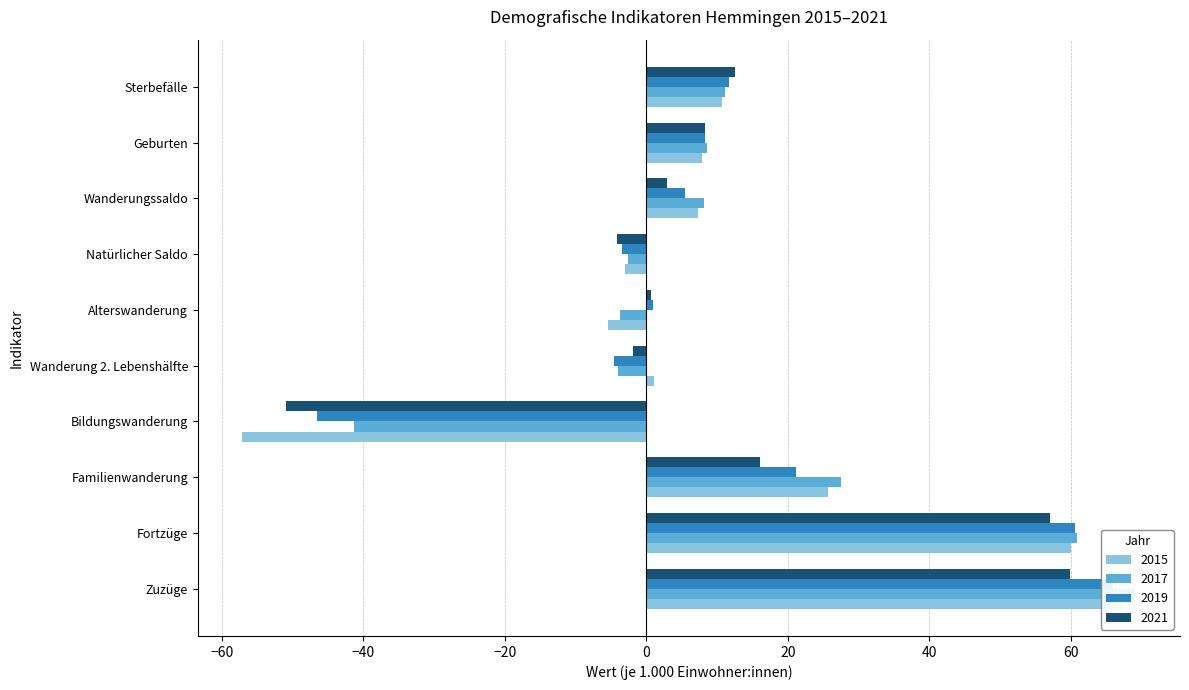

Are the bars grouped side by side (vs. stacked)?

Yes